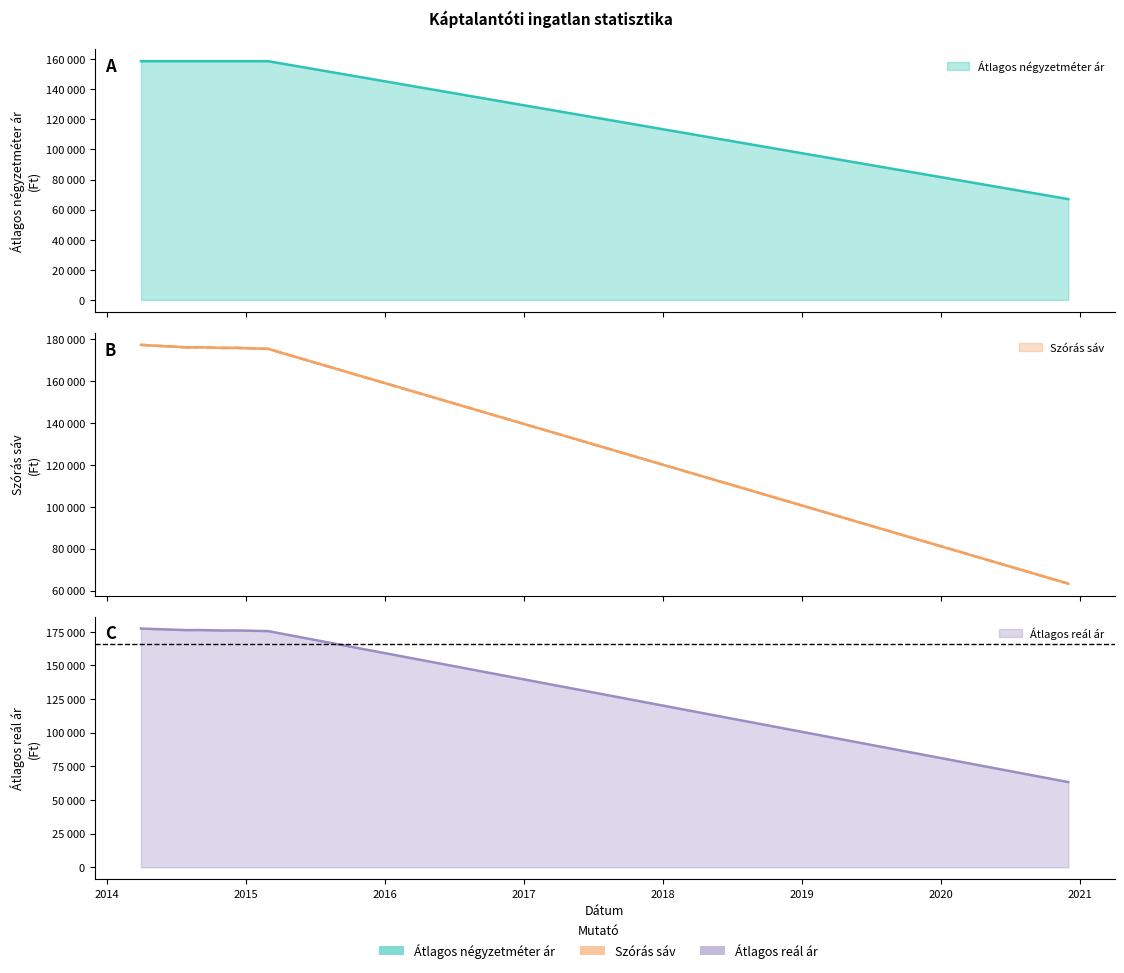

Reading left to right, what are all the values shown in this chart?

Átlagos négyzetméter ár: 158636	158636	158636	158636	158636	158636	158636	158636	158636	158636	67010
Szórás alsó határ: 177398	177085	176773	176506	176196	176284	175931	175975	175843	175491	63318
Szórás felső határ: 177398	177085	176773	176506	176196	176284	175931	175975	175843	175491	63318
Átlagos reál ár: 177398	177085	176773	176506	176196	176284	175931	175975	175843	175491	63318